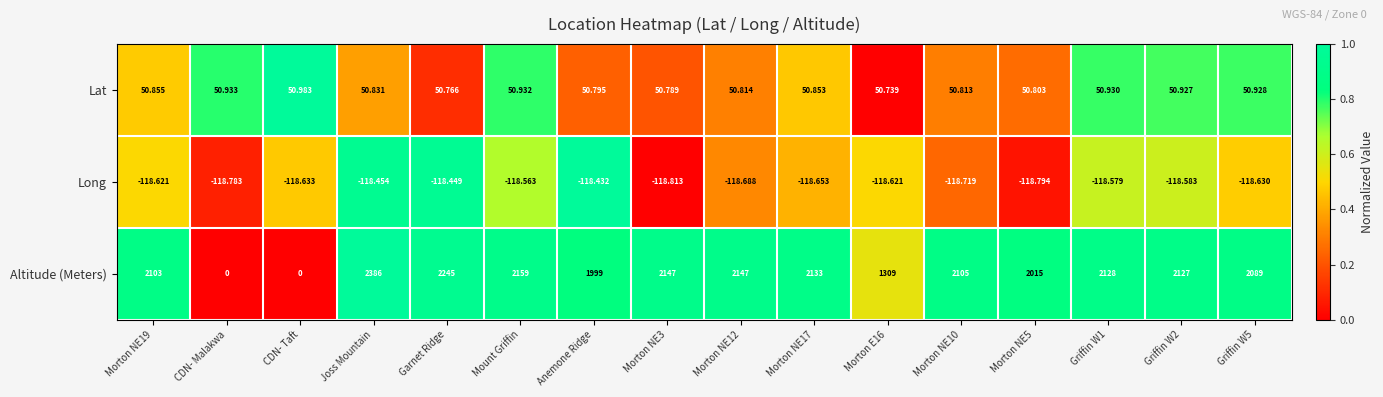

Where does the Altitude (Meters) series first go above 2127?

Joss Mountain